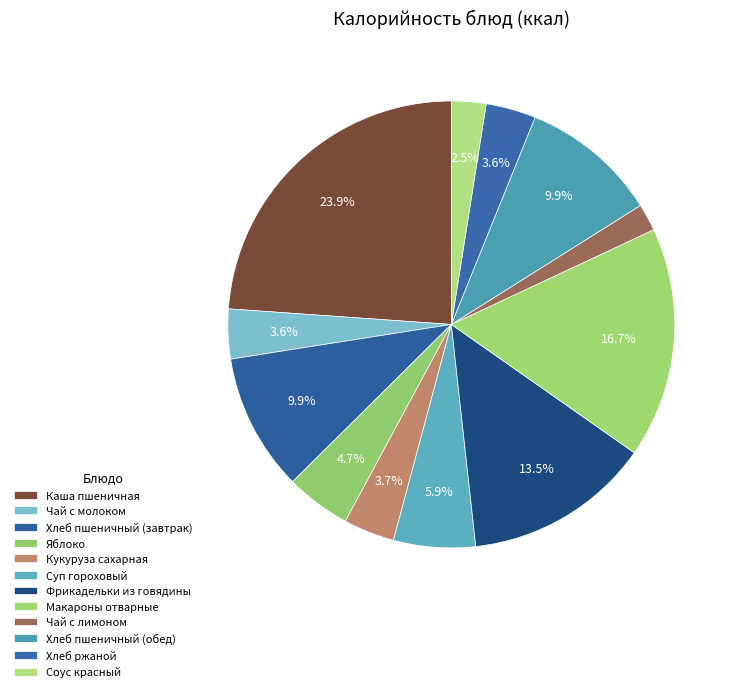

Rank the categories by value from highest to lowest.

Каша пшеничная, Макароны отварные, Фрикадельки из говядины, Хлеб пшеничный (завтрак), Хлеб пшеничный (обед), Суп гороховый, Яблоко, Кукуруза сахарная, Хлеб ржаной, Чай с молоком, Соус красный, Чай с лимоном